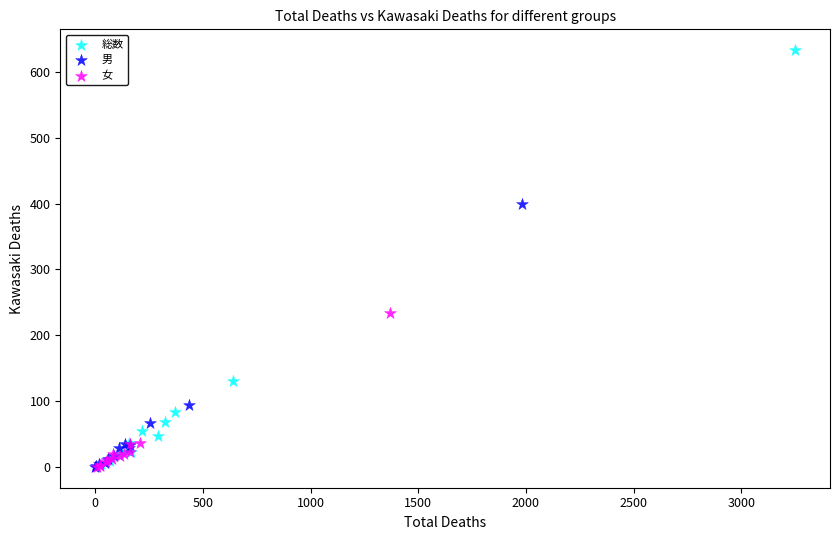

Which series has the largest Y range (max minus min)?

総数